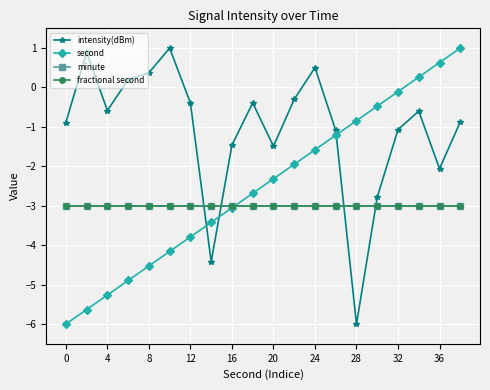

Is this an area chart (filled region under the line)?

No